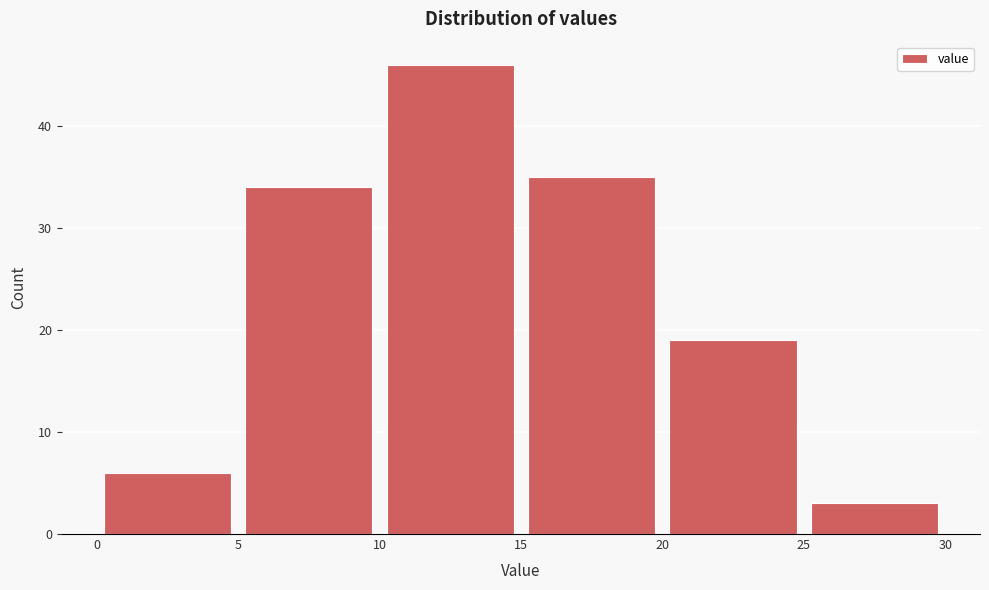

Reading left to right, list every bar in this chart as the range it spans on the x-axis followed by its height. The values are not printed on the chart, so give them approximately, as read against the axis.

0 to 5: 6
5 to 10: 34
10 to 15: 46
15 to 20: 35
20 to 25: 19
25 to 30: 3